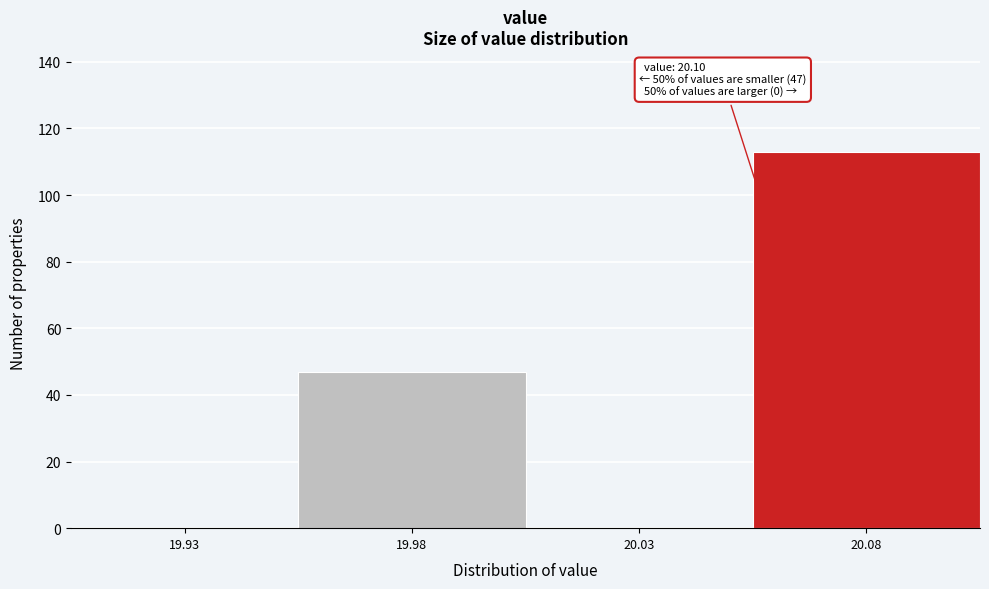

Reading left to right, extract all data points from this chart.

19.93=0	19.98=47	20.03=0	20.08=113